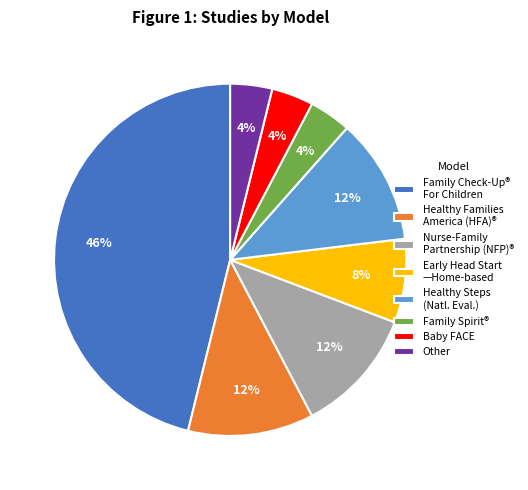

What percentage is the Other slice, to the nearest percent?

4%